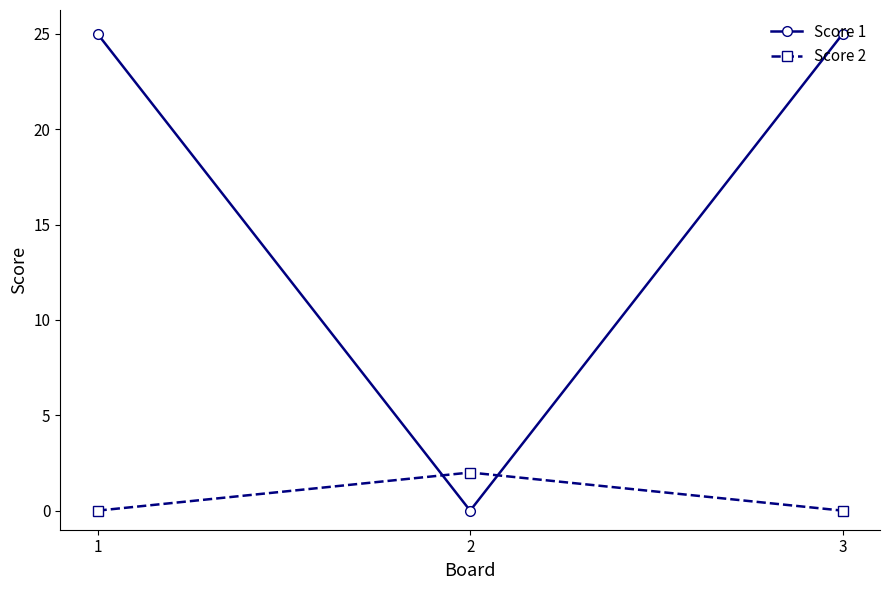

The value of Score 1 at 3 is 36. True or false?

False